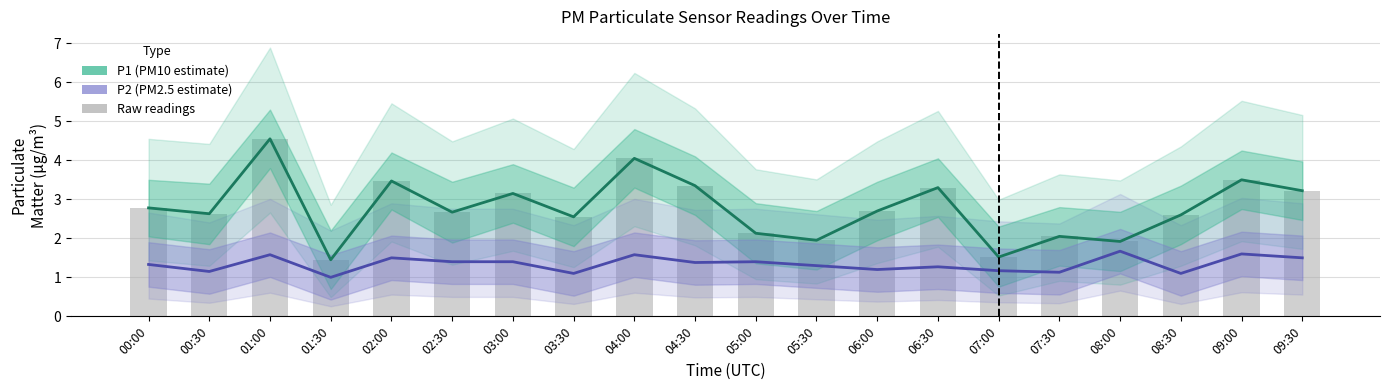

What is the label of the 14th bar from the right?

03:00